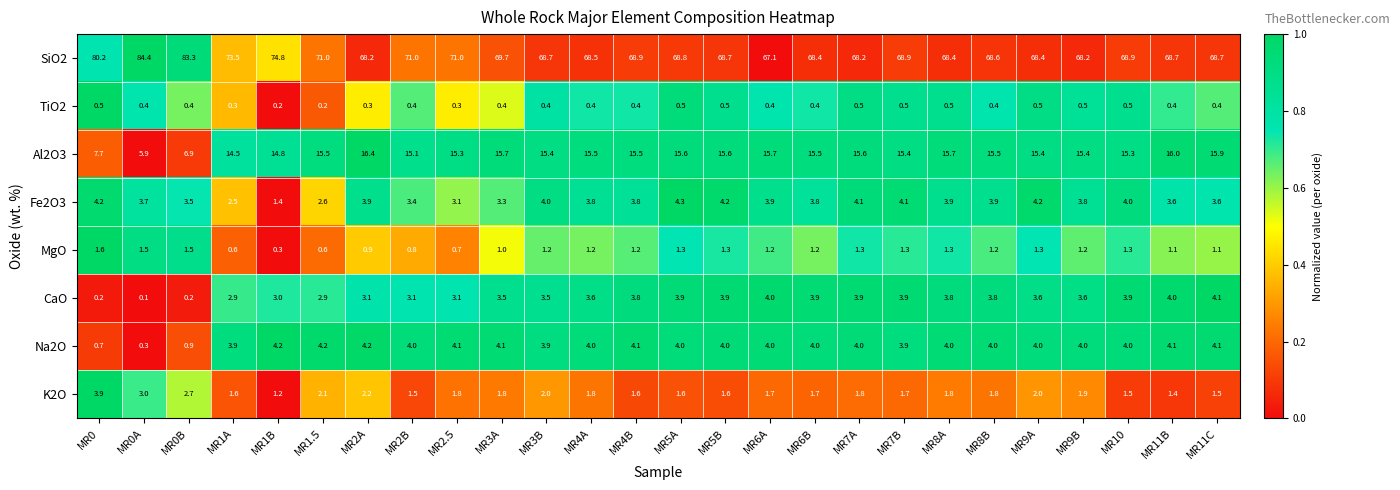

True or false: TiO2 has a value of 0.5 at MR0.

True